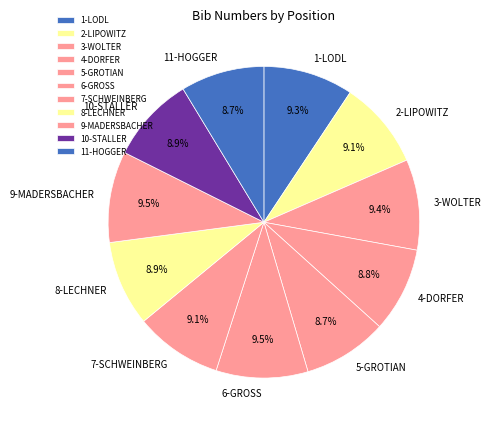

How many segments does this pie chart have?

11